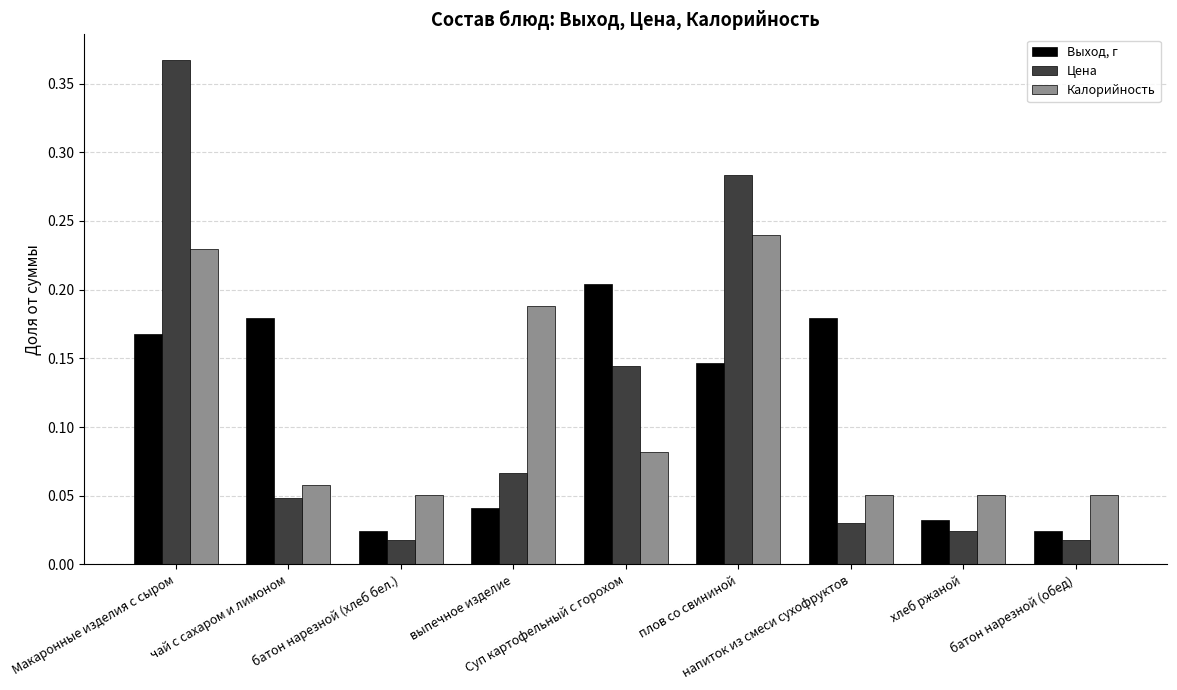

How many groups of bars are there?

9